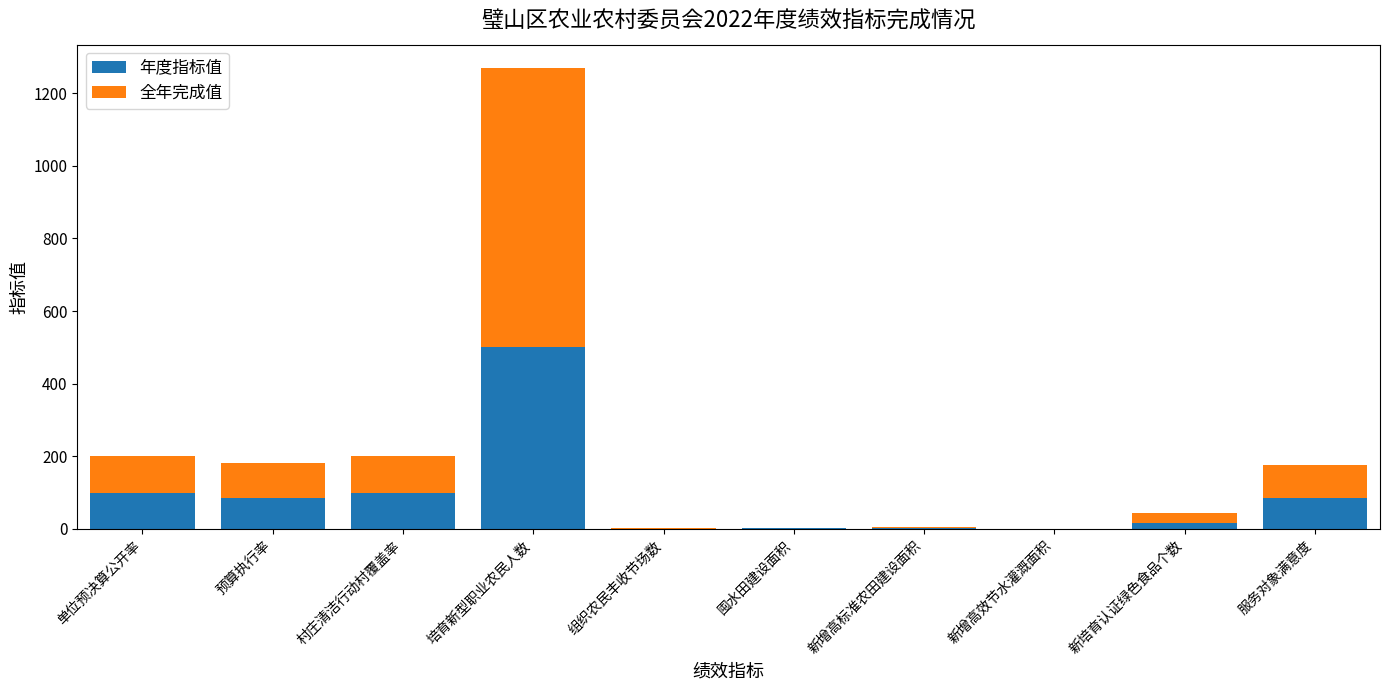

What is the highest value of the 年度指标值 series?

500.0